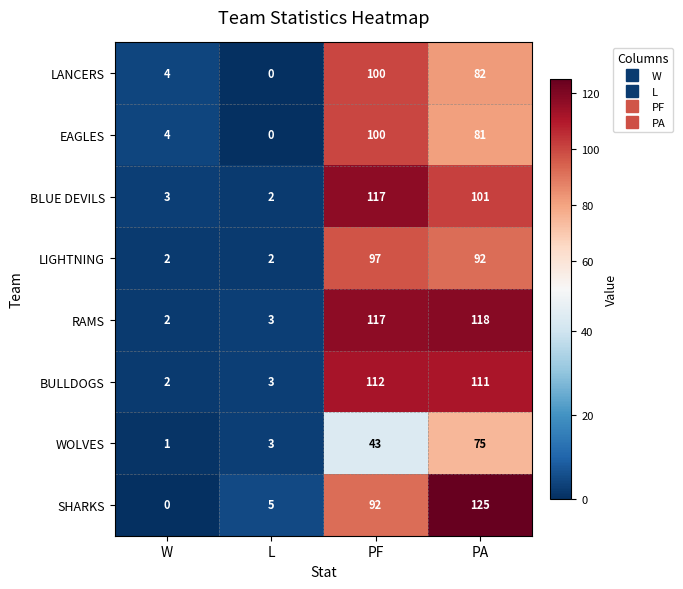

At how many categories does at least one series exceed 60?

2